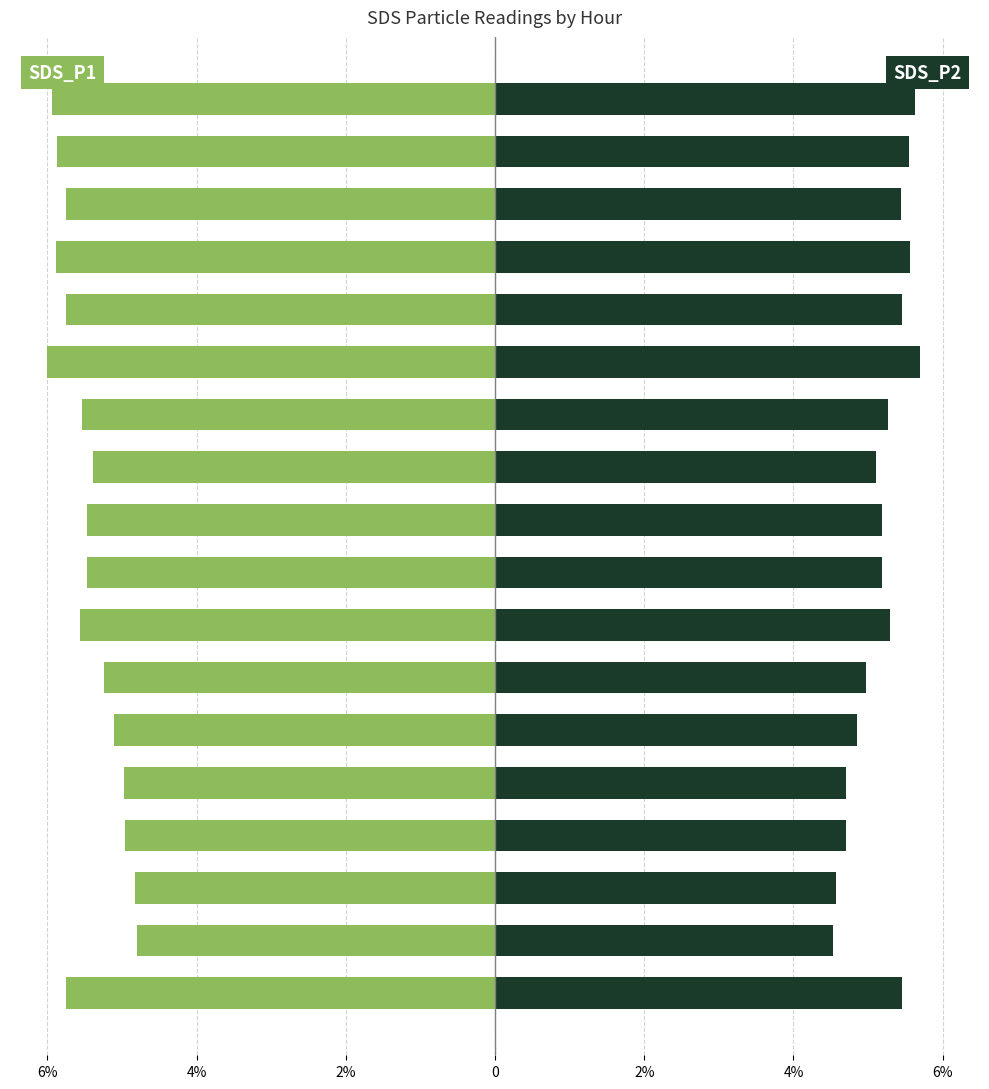

Are the bars horizontal?

Yes